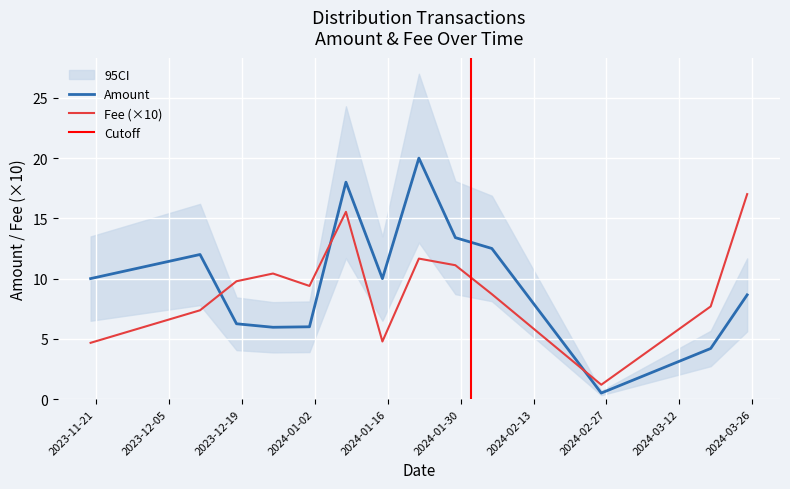

What is the maximum value for Fee (×10)?

17.0